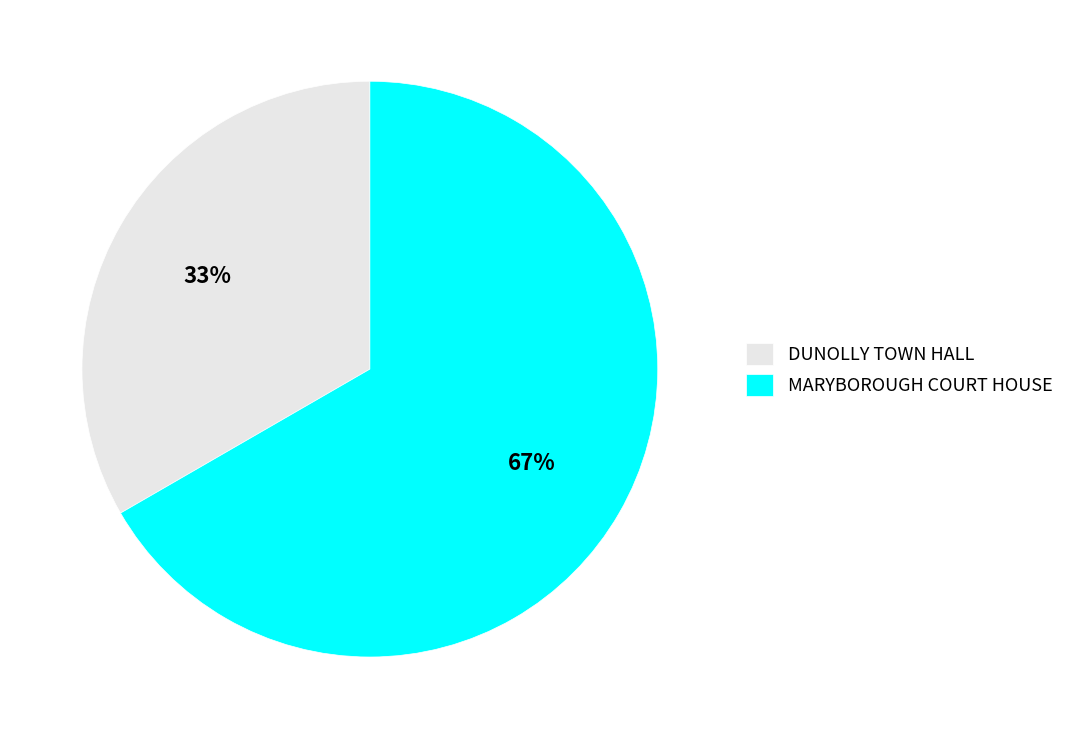

How many slices are in this pie chart?

2